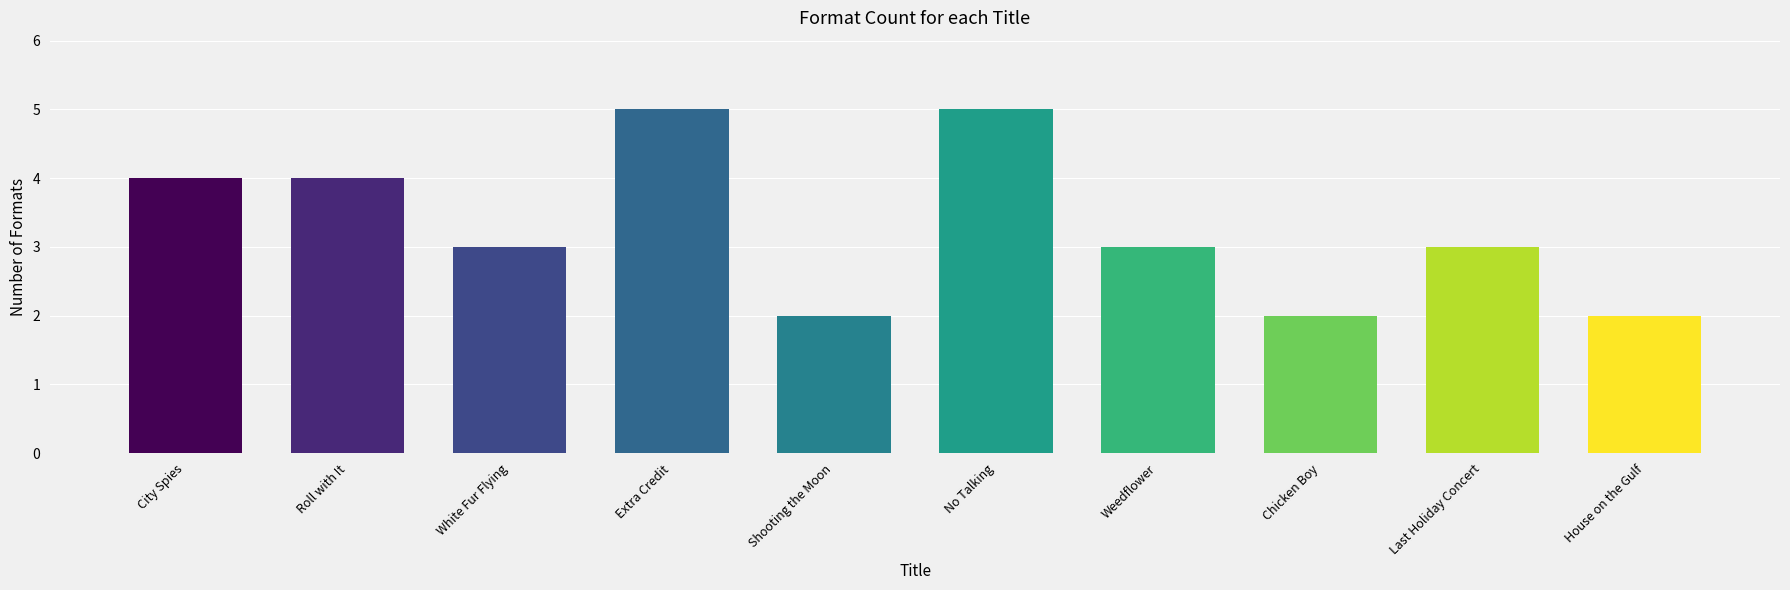

Where does the data first go above 3?

City Spies